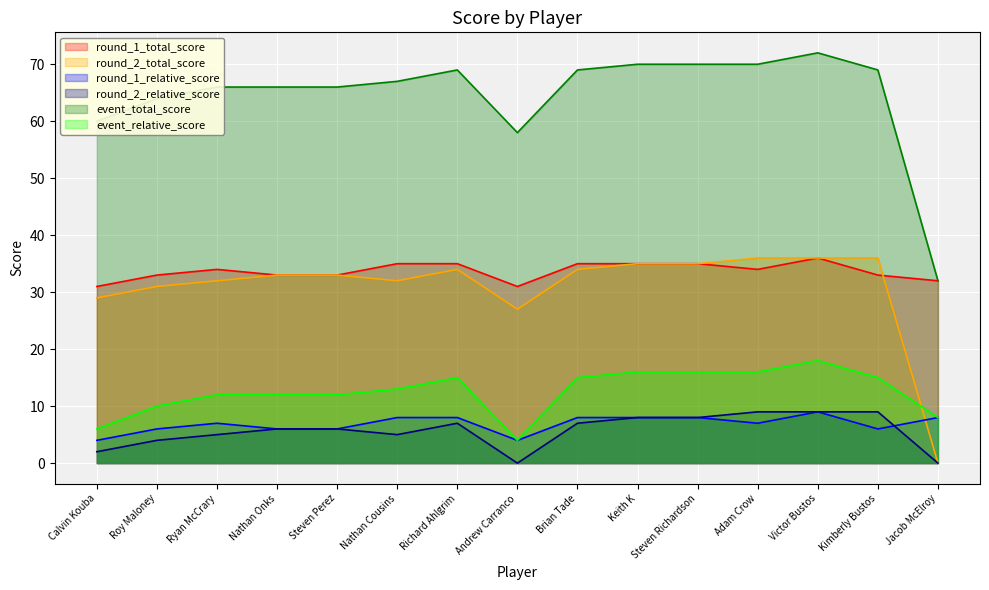

Where does the round_2_total_score series first go above 33?

Richard Ahlgrim